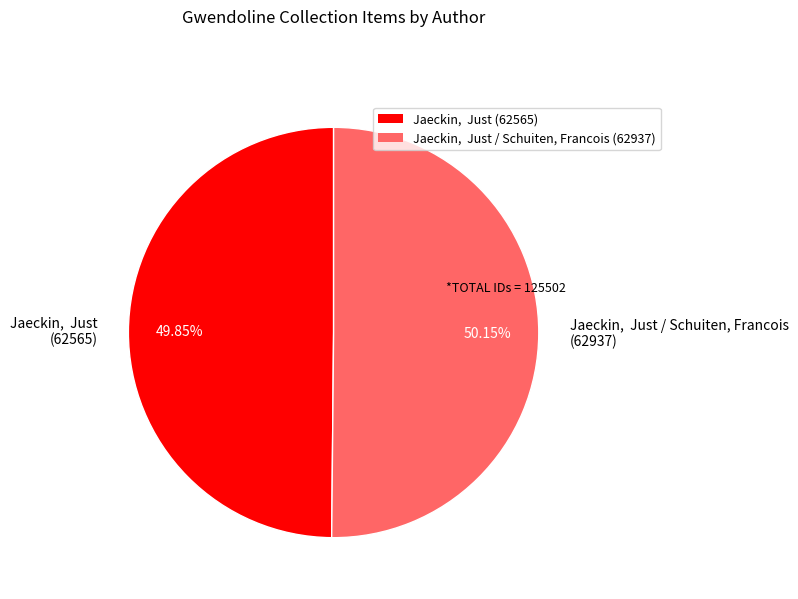

How many slices are in this pie chart?

2